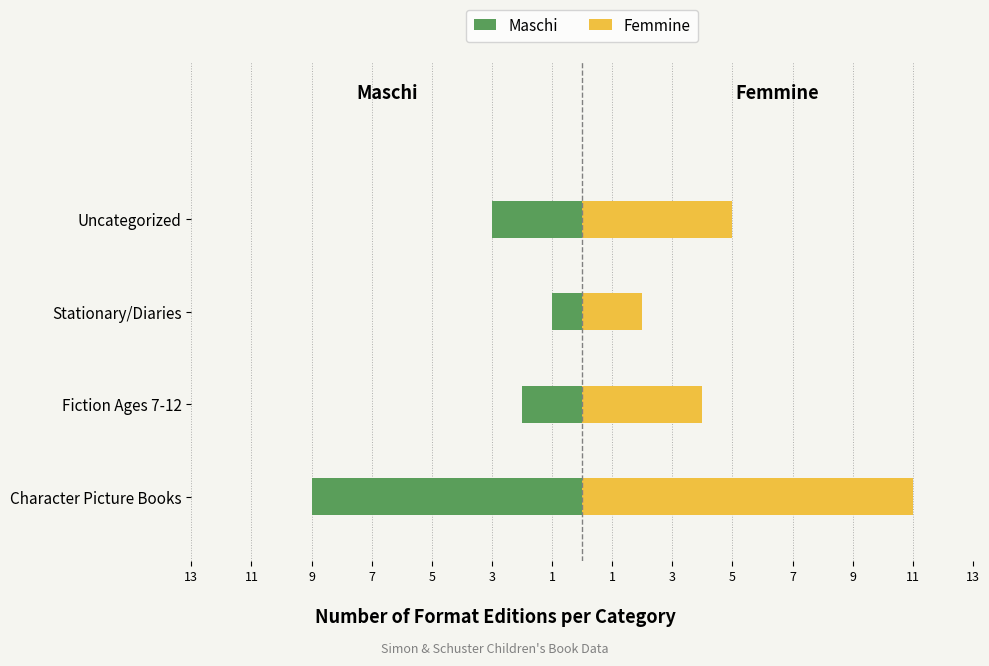

The Femmine series shows 2 at Fiction Ages 7-12. True or false?

False